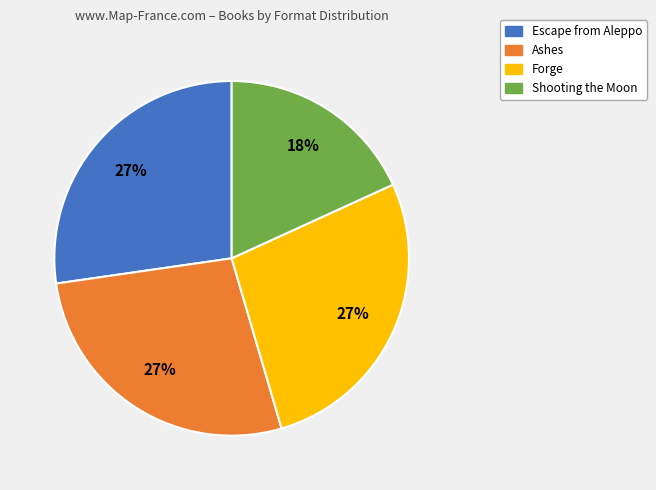

To the nearest percent, what is the difference between the largest and smallest slice percentages?

9%